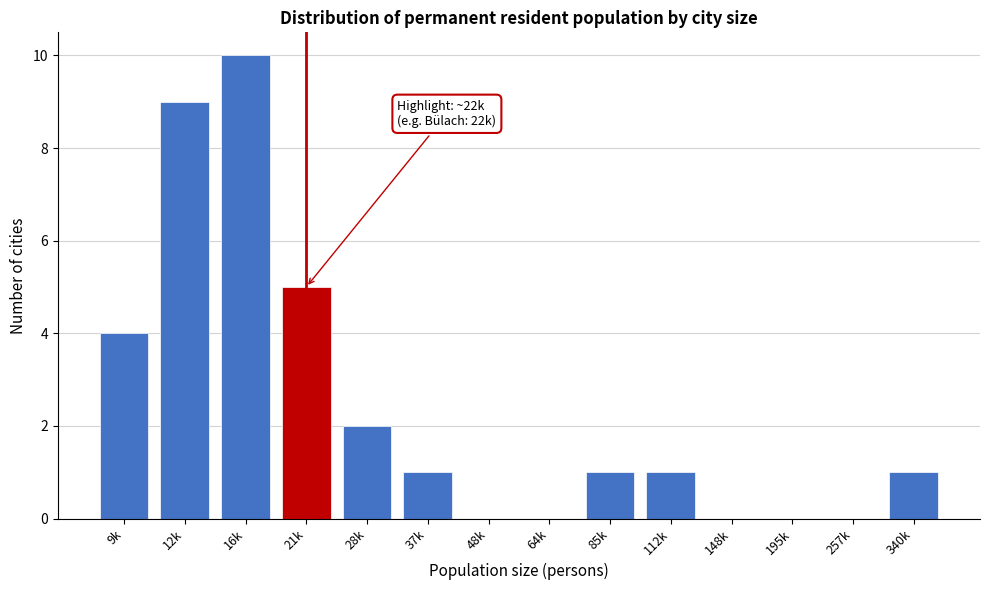

Reading left to right, what are all the values shown in this chart?

9k=4	12k=9	16k=10	21k=5	28k=2	37k=1	48k=0	64k=0	85k=1	112k=1	148k=0	195k=0	257k=0	340k=1